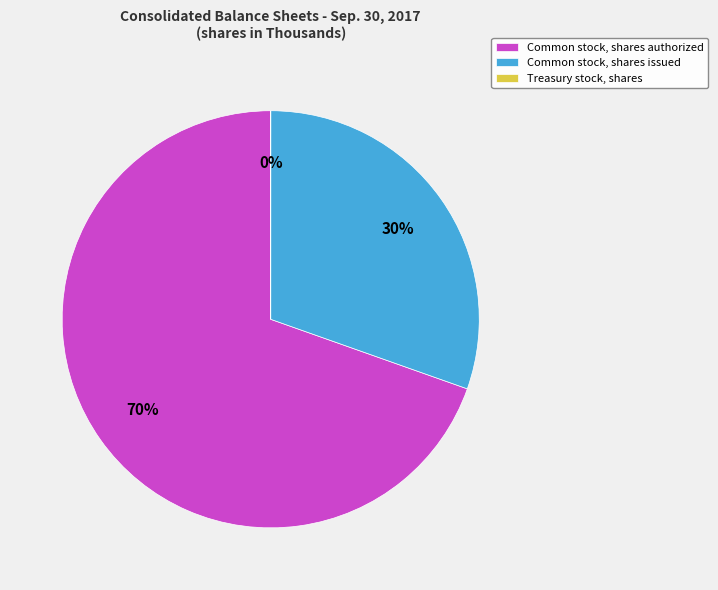

Does any single category account for the majority?

Yes